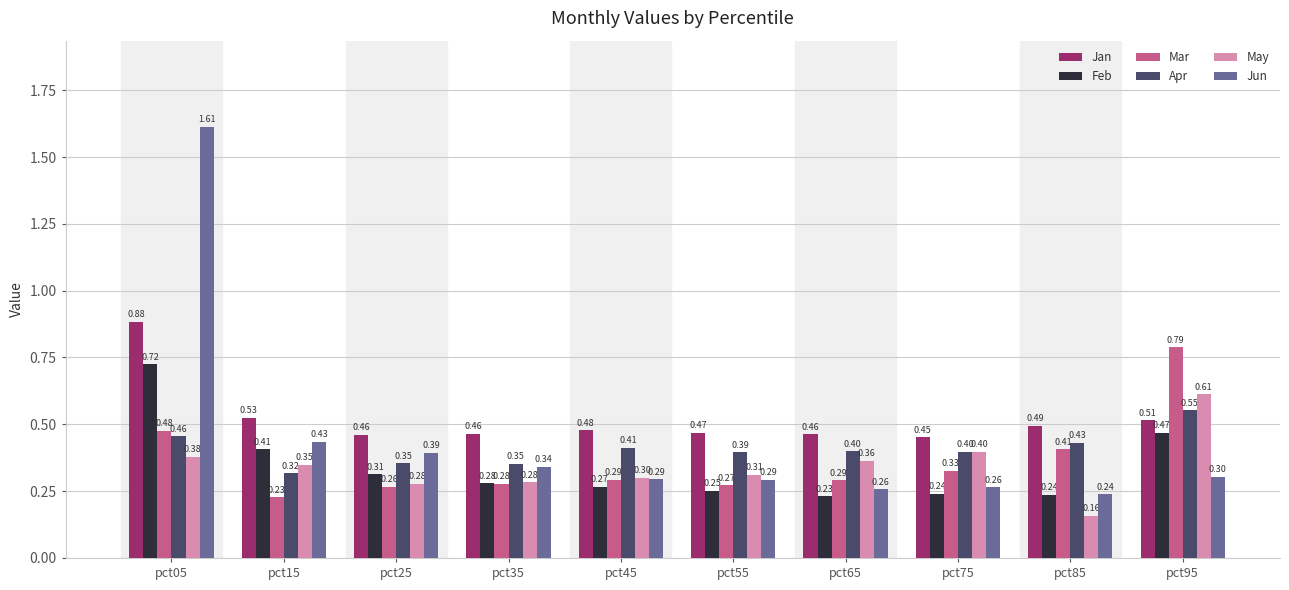

List the series in order of their peak value, highest first.

Jun, Jan, Mar, Feb, May, Apr